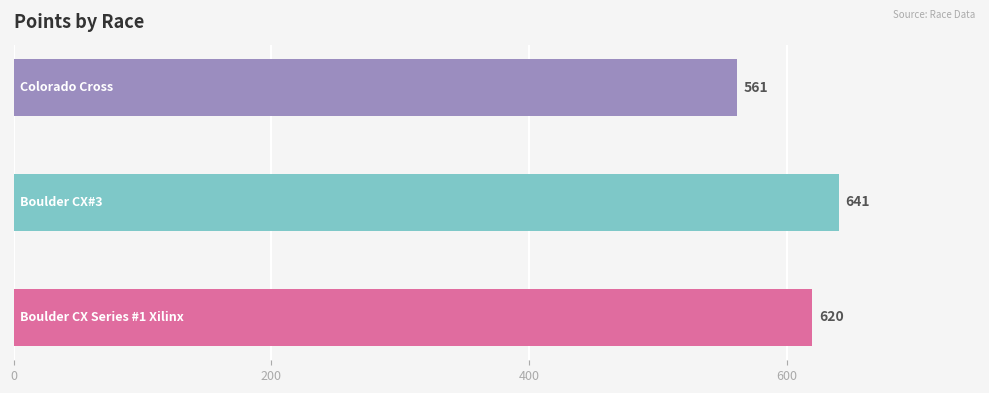

What is the average value?

607.3